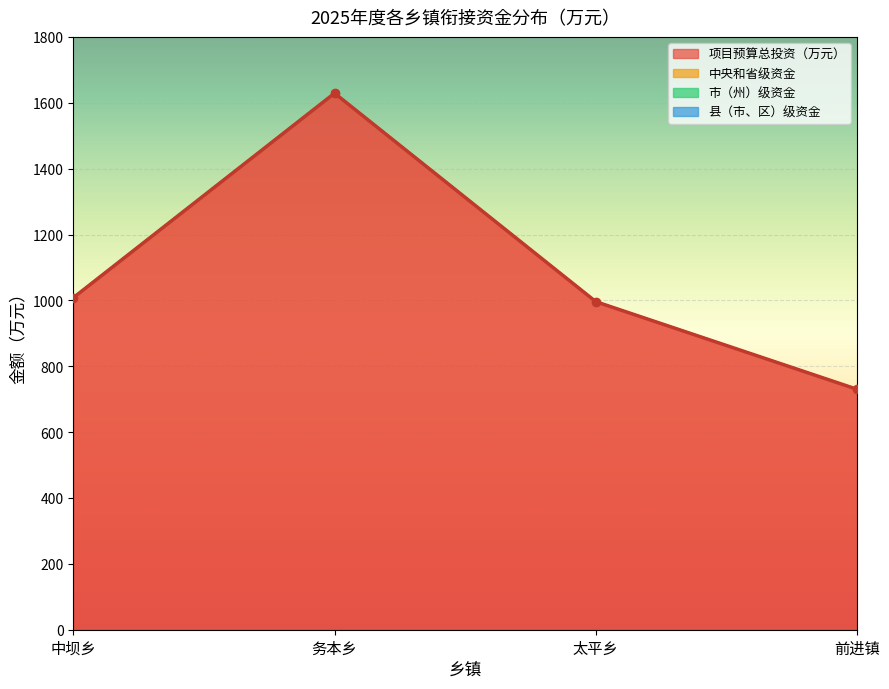

What is the difference between the second highest and minimum values in the 项目预算总投资（万元） series?

278